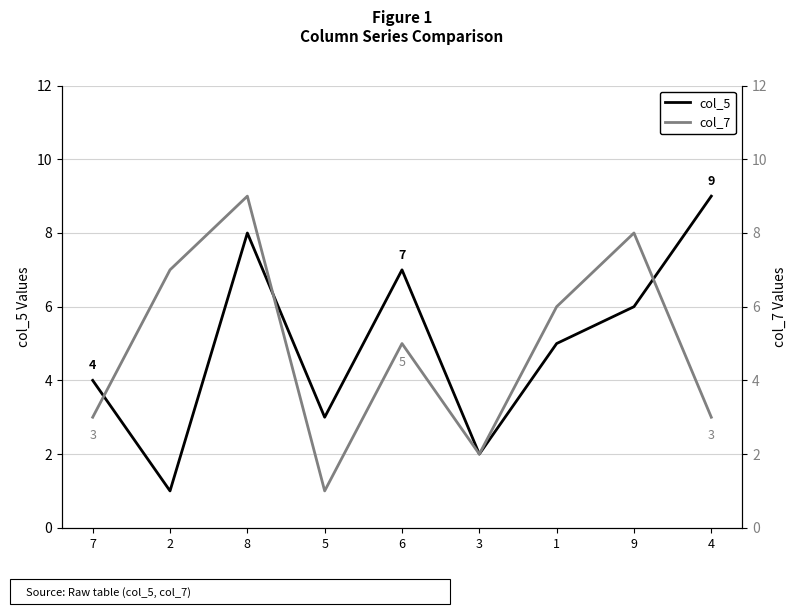

Which series has the widest spread of values?

col_5